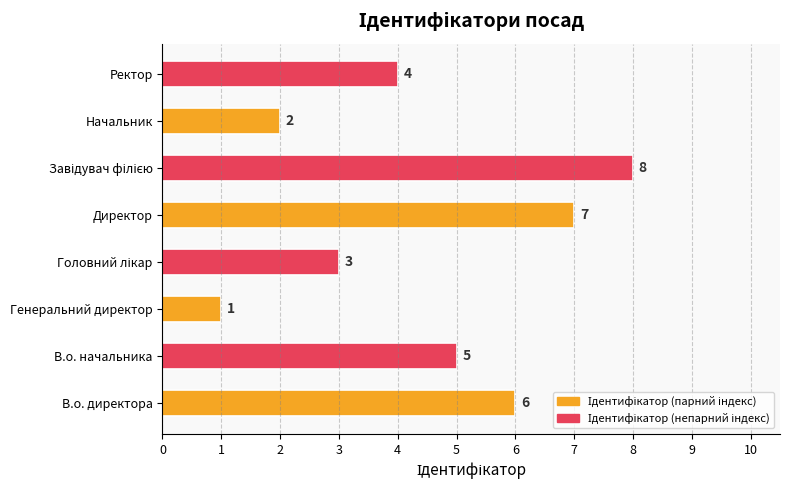

Count the values in the range 3 to 7.

5